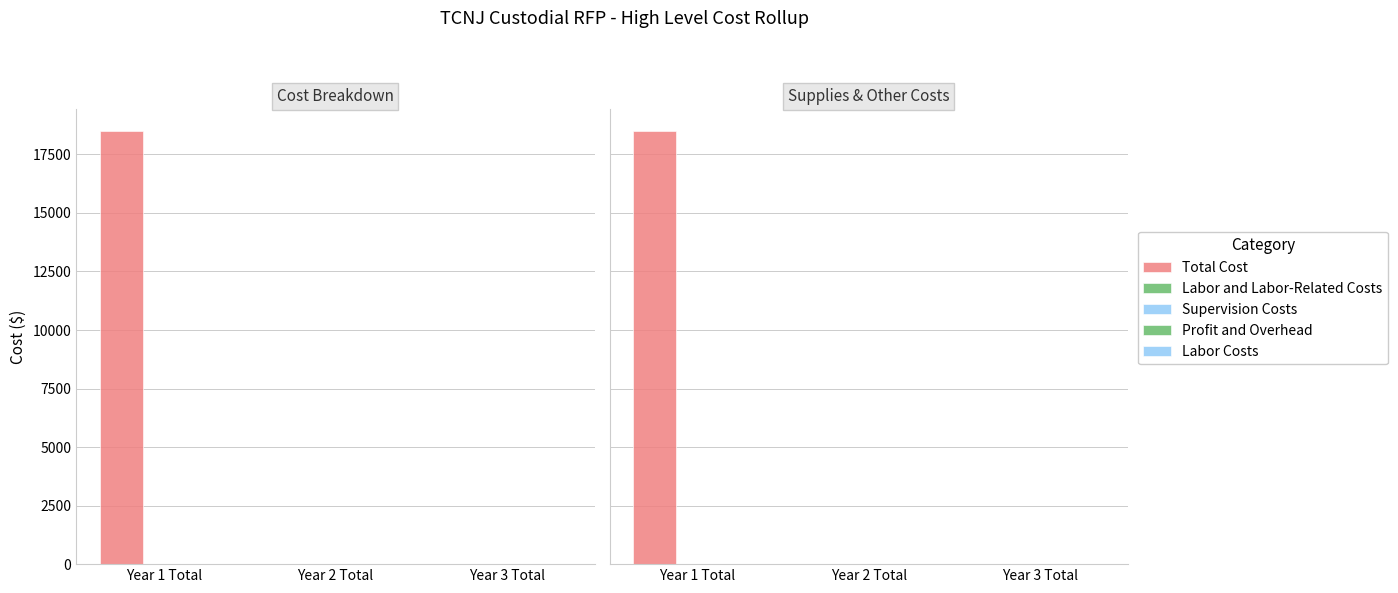

Reading right to left, list all the values displayed in this chart.

Total Cost: Year 3 Total=0	Year 2 Total=0	Year 1 Total=18500
Labor and Labor-Related Costs: Year 3 Total=0	Year 2 Total=0	Year 1 Total=0
Supervision Costs: Year 3 Total=0	Year 2 Total=0	Year 1 Total=0
Profit and Overhead: Year 3 Total=0	Year 2 Total=0	Year 1 Total=0
Labor Costs: Year 3 Total=0	Year 2 Total=0	Year 1 Total=0